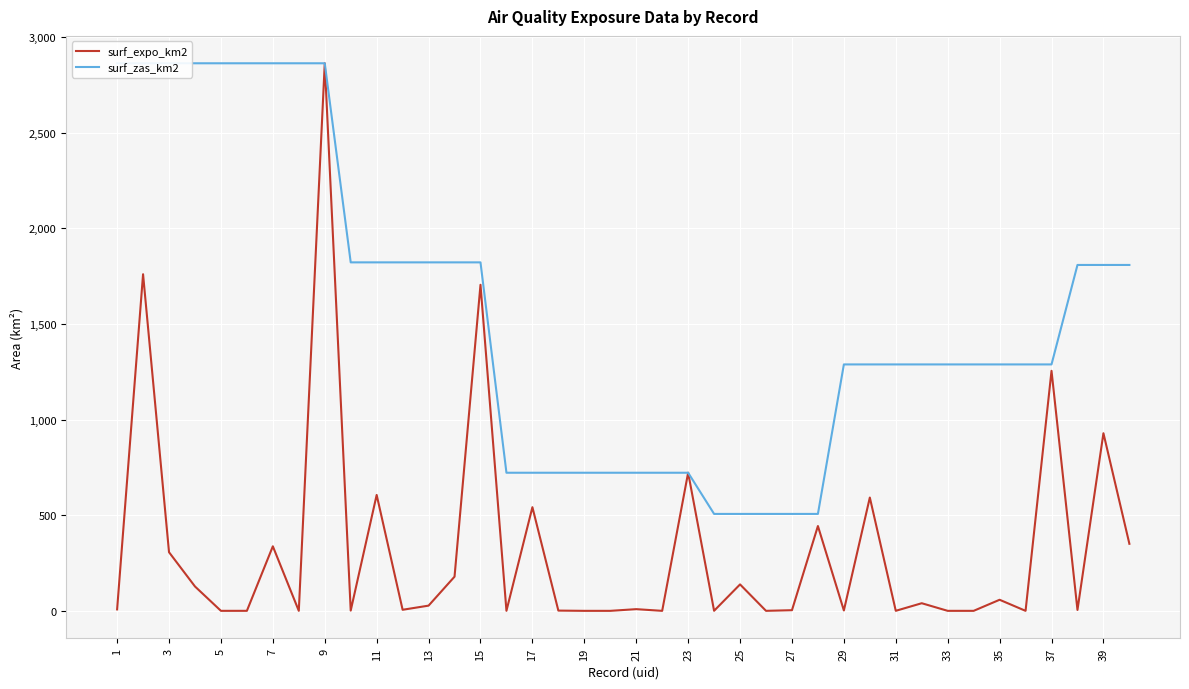

What is the difference between the maximum and minimum values in the surf_zas_km2 series?

2355.5